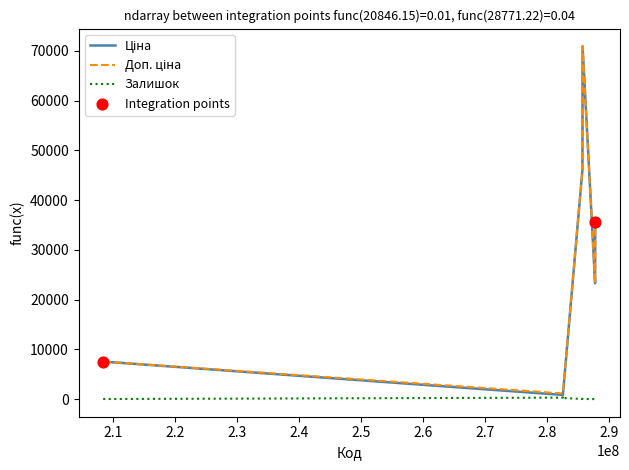

What is the maximum value shown in the chart?

70906.0